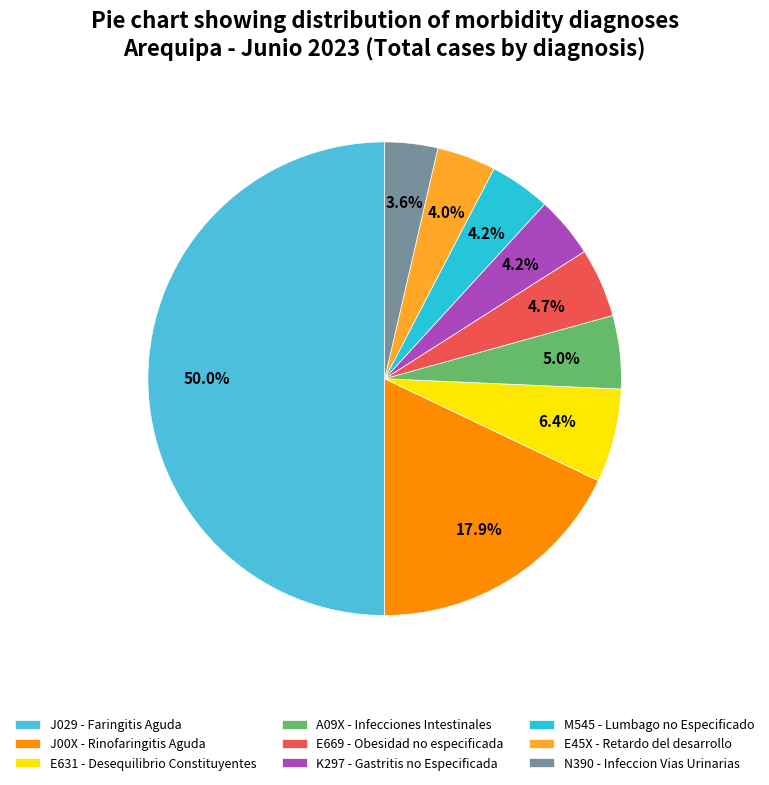

Combined, what portion of the pie is E45X - Retardo del desarrollo and E669 - Obesidad no especificada?

8.8%